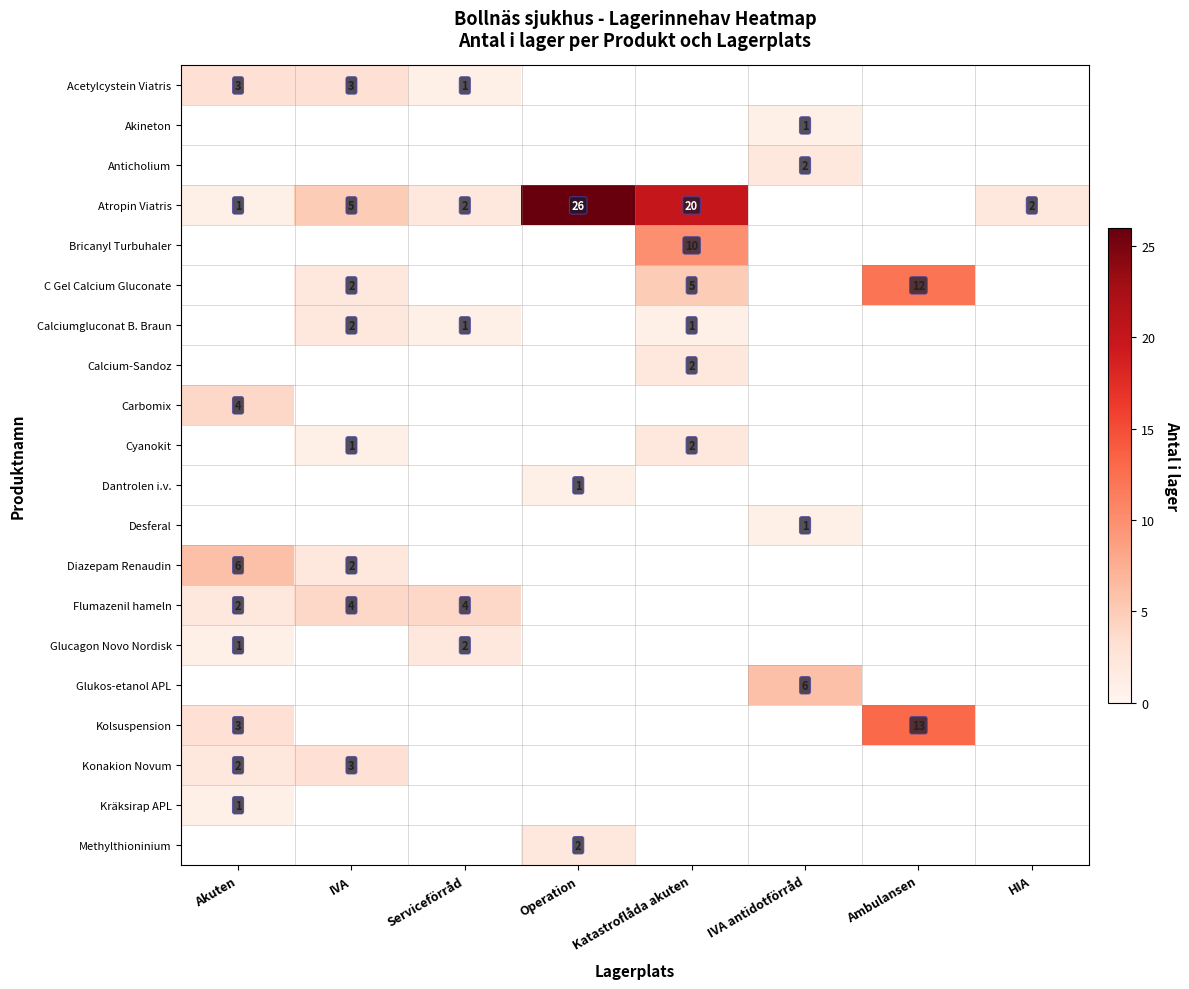

Which series has the largest range (max minus min)?

Atropin Viatris